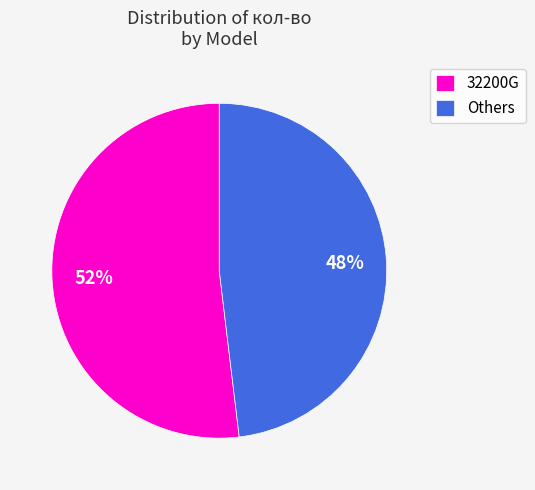

Is it true that 32200G is 52% of the pie?

True